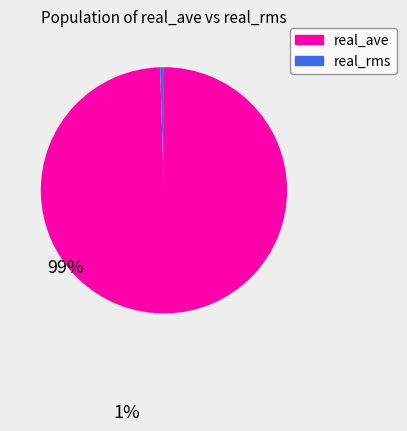

Rank the categories by value from lowest to highest.

real_rms, real_ave